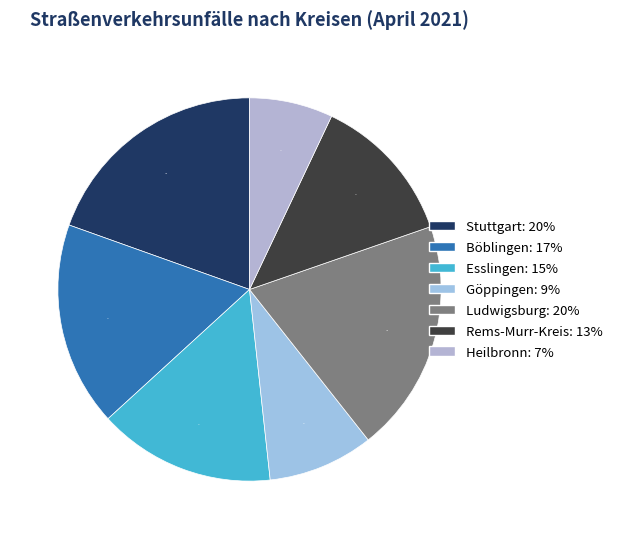

What percentage is NOT represented by Böblingen?

82.8%